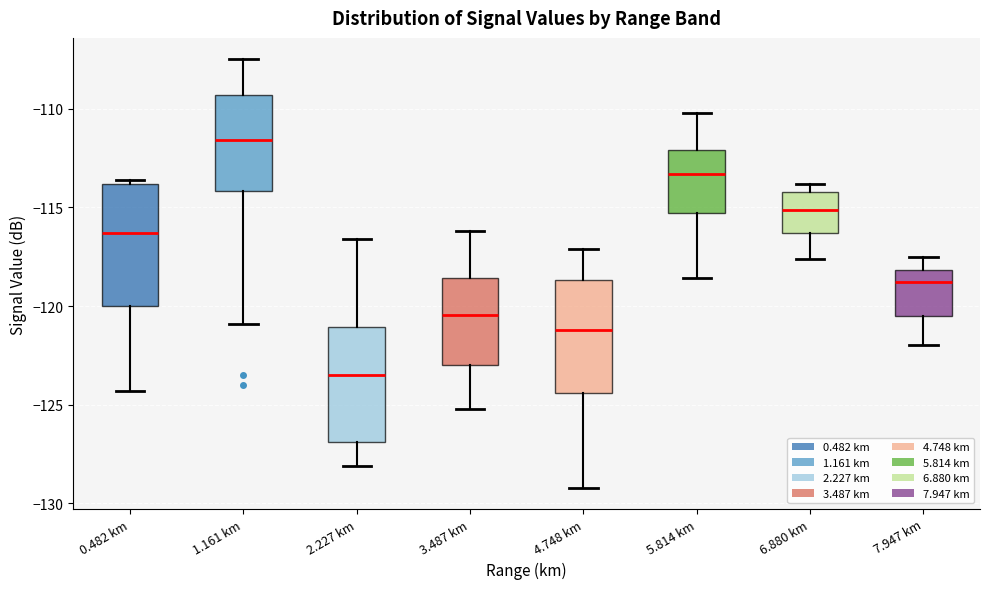

Reading left to right, read every box against the y-axis: the position of its median line, the range the box covers, and the ends of its whiskers. The values are not printed on the chart, so give them approximately, as read against the axis.

0.482 km: median -116.5, box -120.0 to -114.0, whiskers -124.5 to -113.5
1.161 km: median -111.5, box -114.0 to -109.5, whiskers -121.0 to -107.5
2.227 km: median -123.5, box -127.0 to -121.0, whiskers -128.0 to -116.5
3.487 km: median -120.5, box -123.0 to -118.5, whiskers -125.0 to -116.0
4.748 km: median -121.0, box -124.5 to -118.5, whiskers -129.0 to -117.0
5.814 km: median -113.5, box -115.5 to -112.0, whiskers -118.5 to -110.0
6.880 km: median -115.0, box -116.5 to -114.0, whiskers -117.5 to -114.0 (just above the box's upper edge)
7.947 km: median -119.0, box -120.5 to -118.0, whiskers -122.0 to -117.5